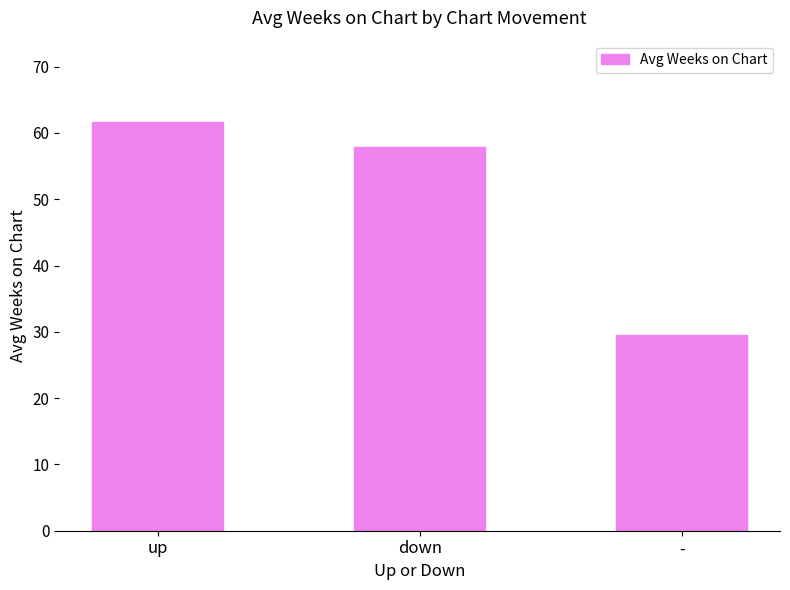

True or false: the data shows 29.5 at -.

True